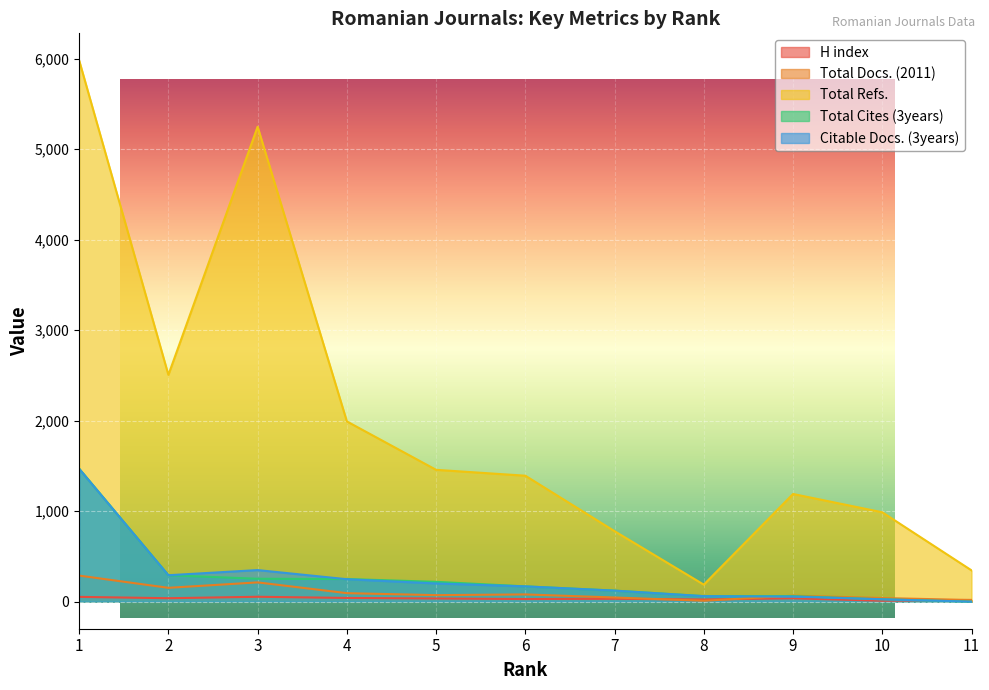

In Citable Docs. (3years), how many points are higher than both neighbors (excluding endpoints)?

1